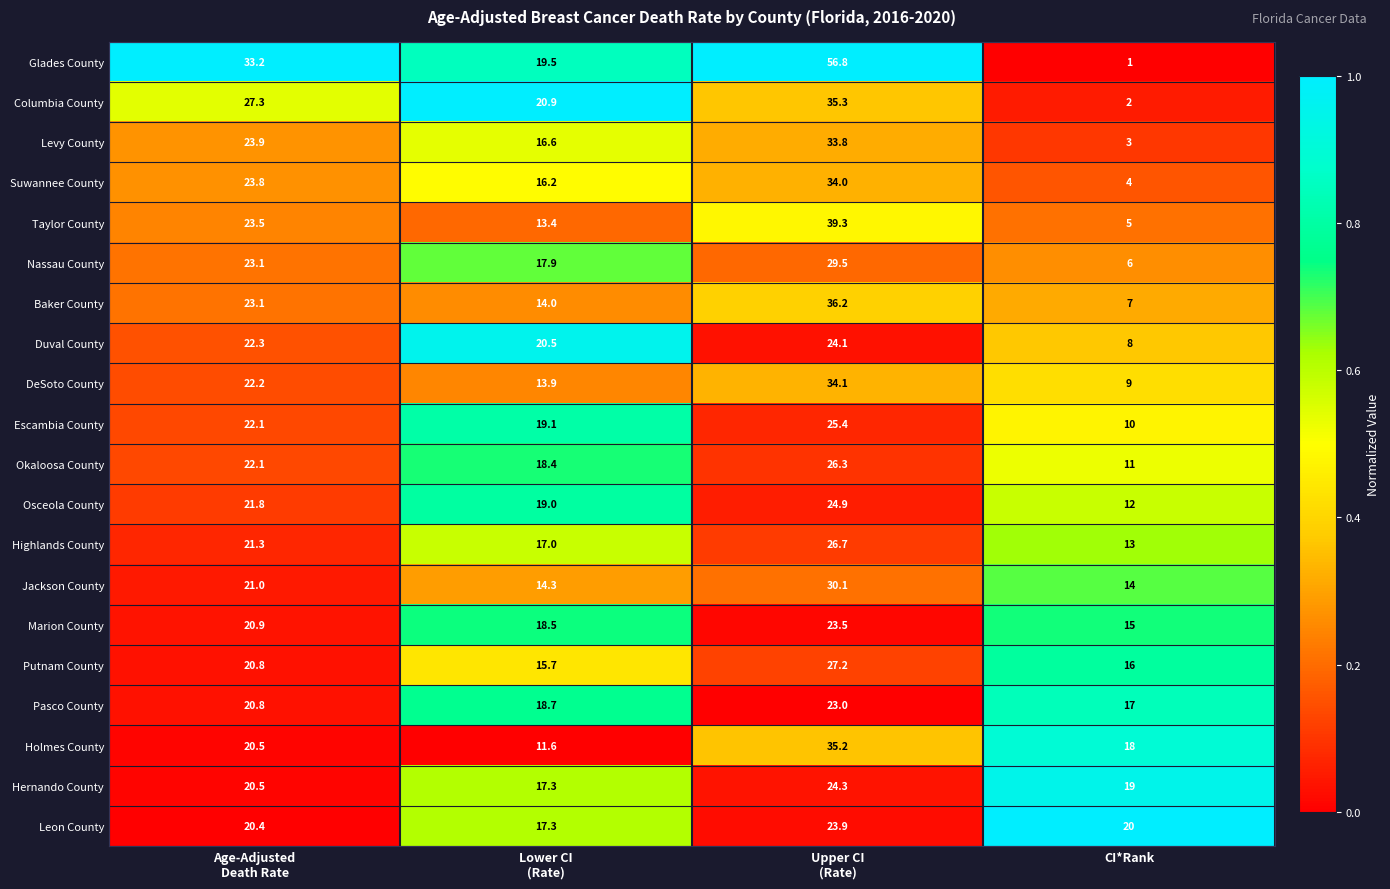

At how many categories does at least one series exceed 5?

4